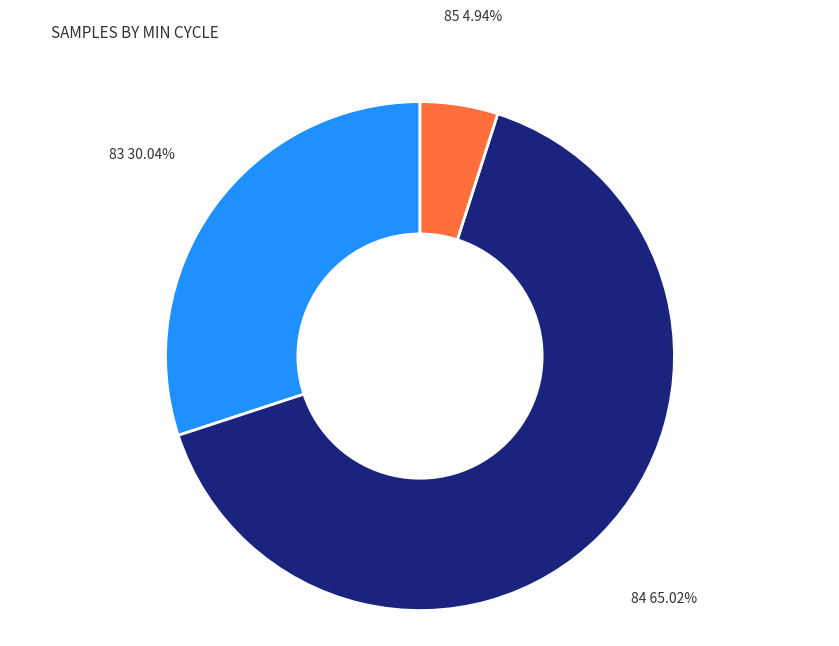

Which has a higher value, 83 or 84?

84